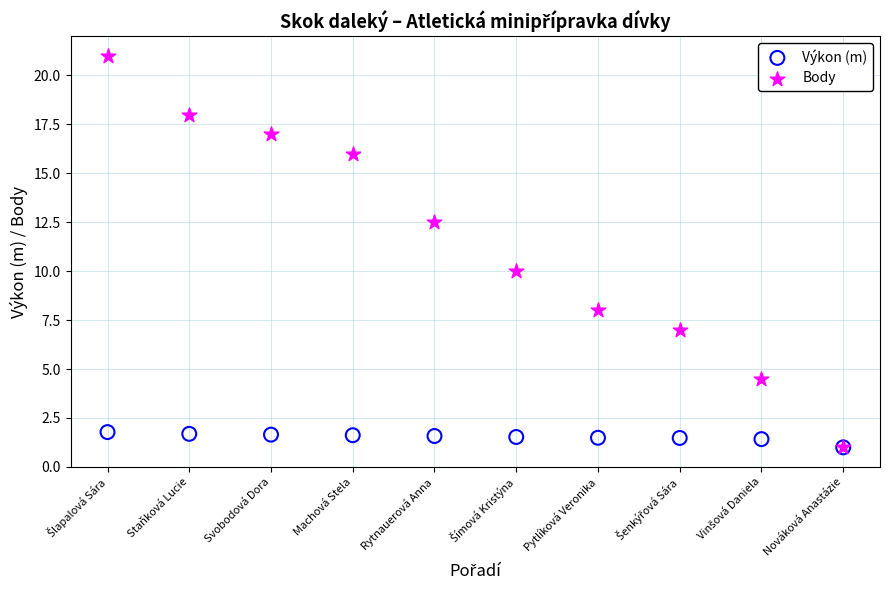

In the Body series, what Y value is closest to 11?

10.0